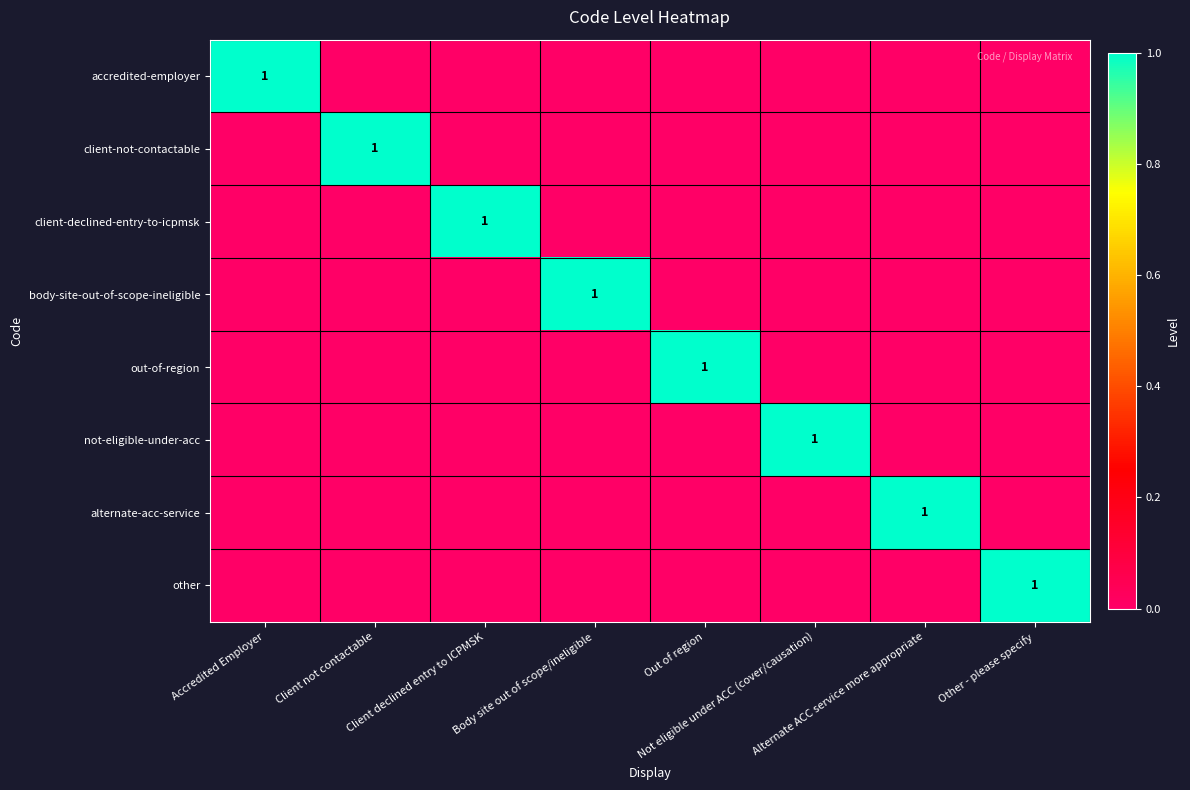

At which label does body-site-out-of-scope-ineligible reach its minimum?

Accredited Employer